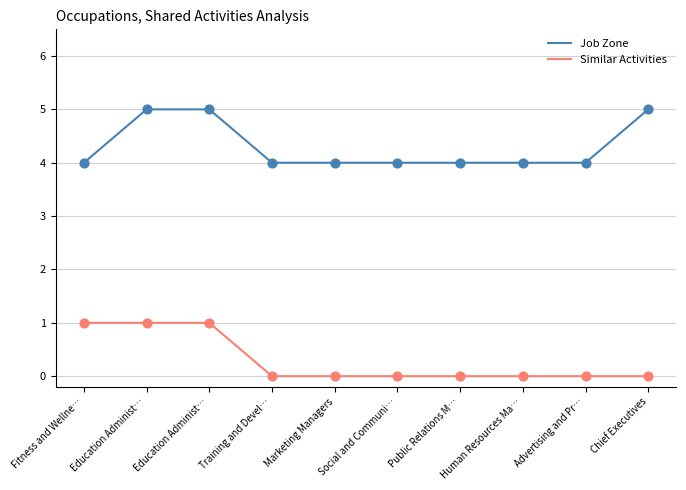

At how many categories does at least one series exceed 4?

3